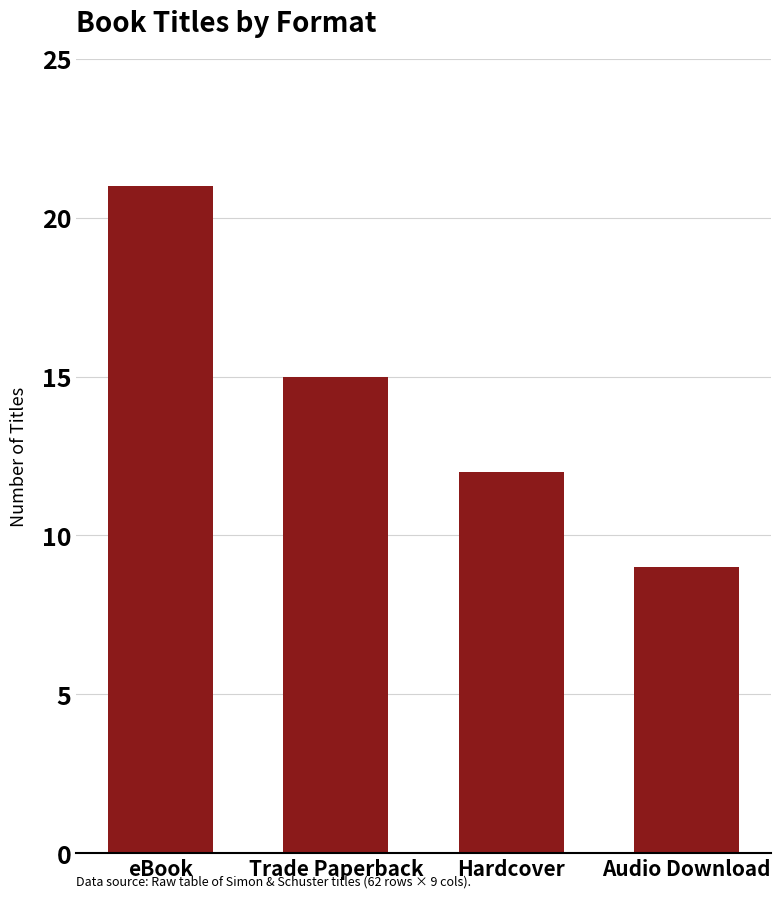

Where is the data nearest to the value 15?

Trade Paperback